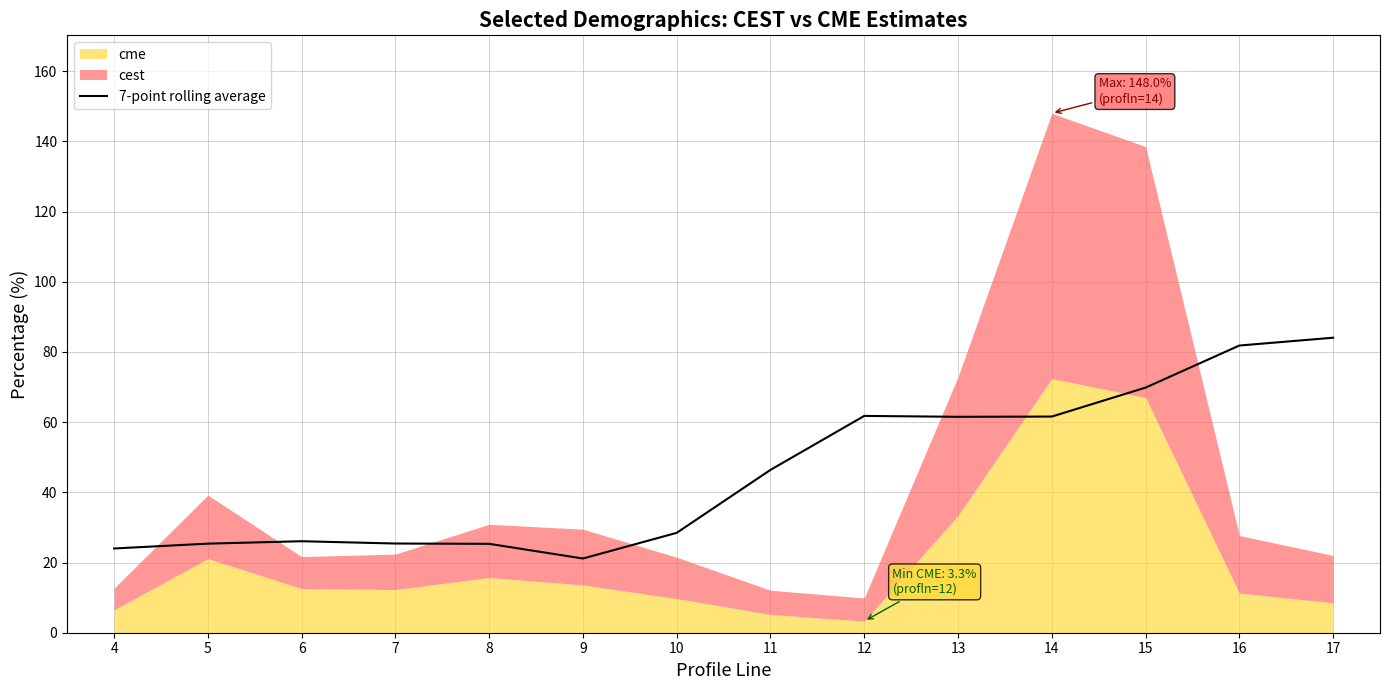

Reading right to left, extract all data points from this chart.

17=84.0	16=81.8	15=69.8	14=61.6	13=61.5	12=61.8	11=46.4	10=28.5	9=21.1	8=25.3	7=25.4	6=26.1	5=25.4	4=24.0